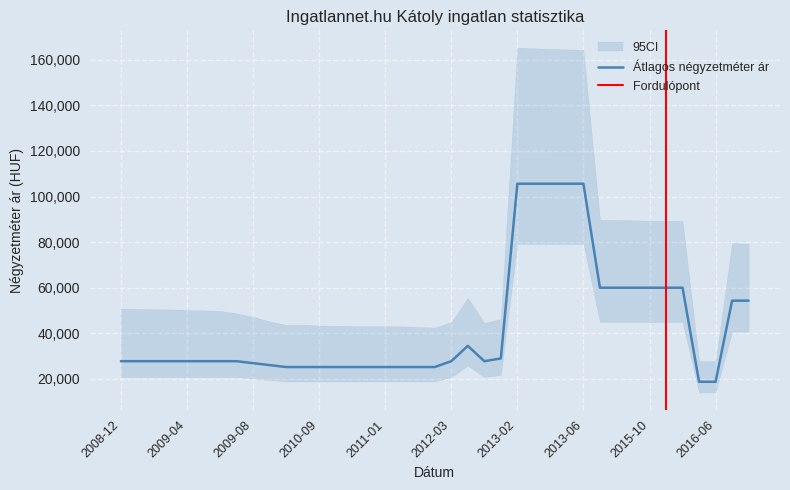

Which category has the lowest value in the Szórás alsó határ series?

2016-06